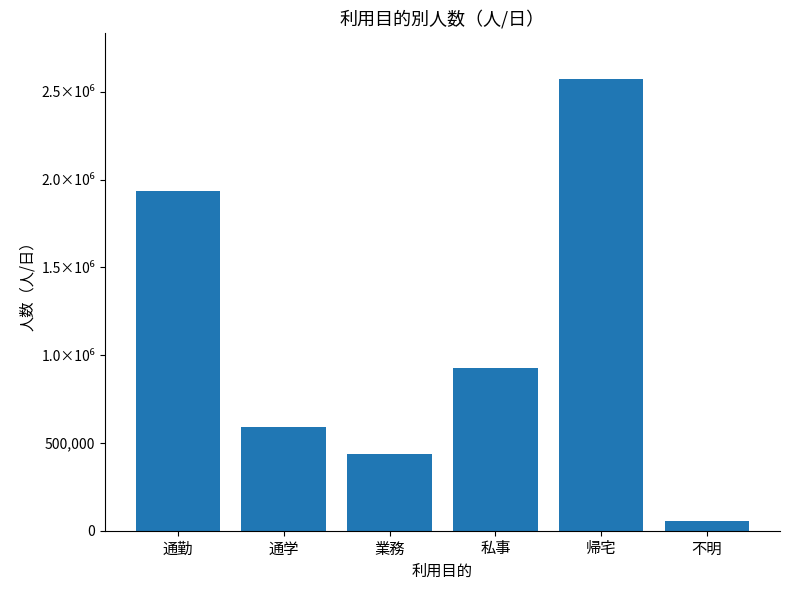

Reading right to left, extract all data points from this chart.

不明=56390.0	帰宅=2576317.5	私事=925816.2	業務=438428.8	通学=588458.4	通勤=1933141.6